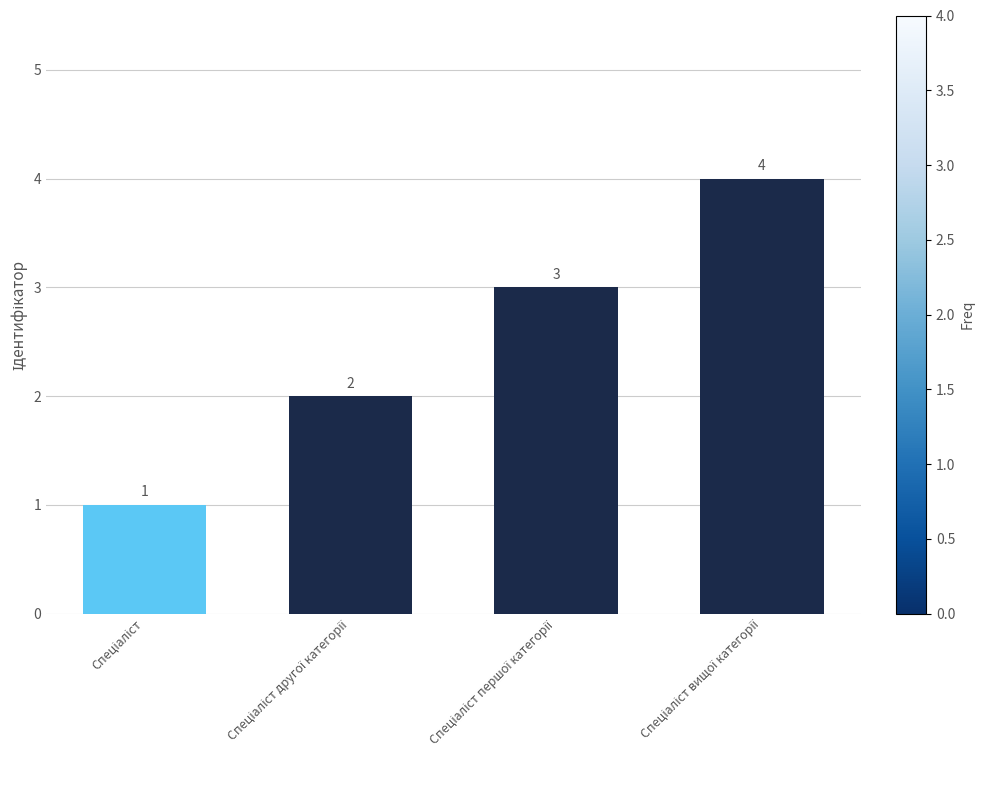

Count the number of data series in this chart.

1